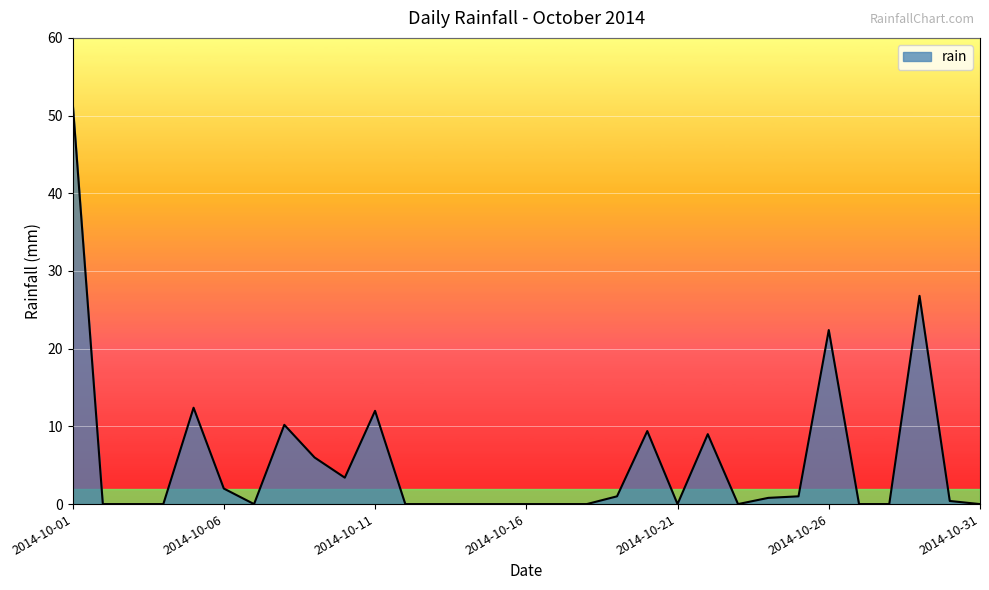

What is the greatest value displayed?

51.8